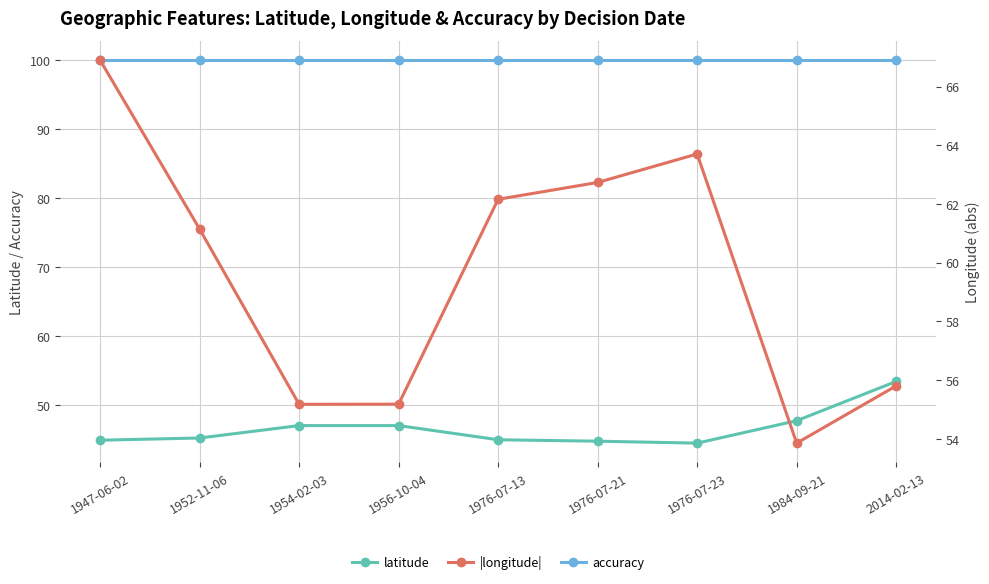

At which label does |longitude| reach its peak?

1947-06-02